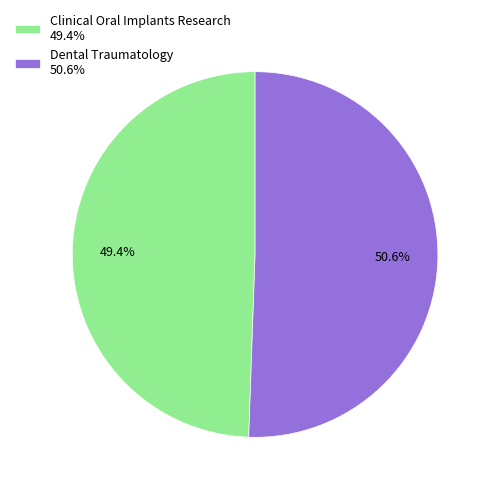

How many segments does this pie chart have?

2